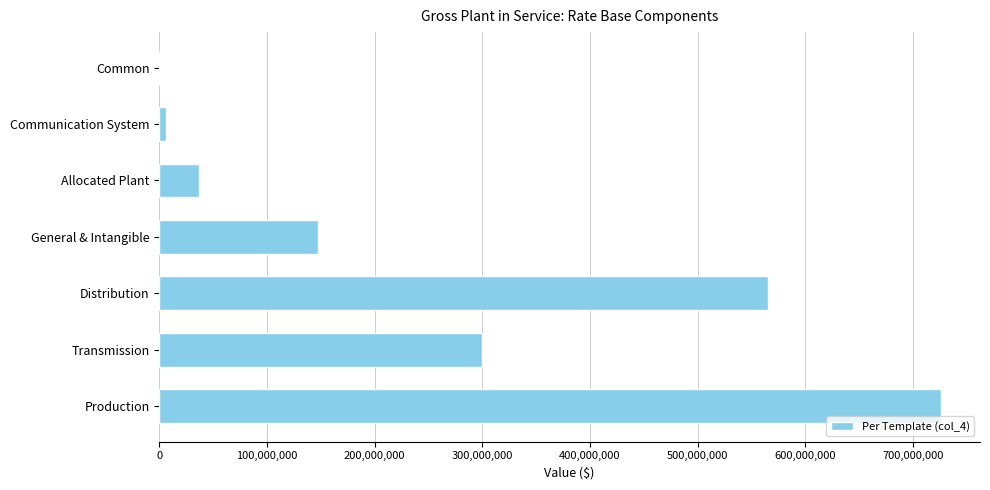

Reading top to bottom, list all the values displayed in this chart.

Common=0	Communication System=6753339	Allocated Plant=37323668	General & Intangible=147740381	Distribution=565178194	Transmission=299412905	Production=725916847